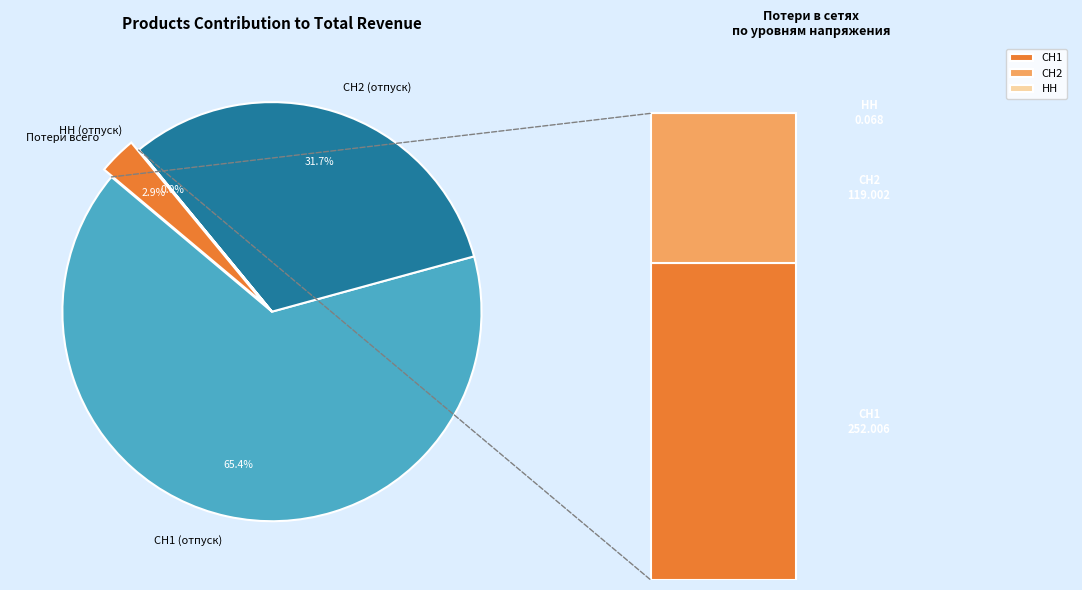

Rank the categories by Потери в сетях value from highest to lowest.

СН1, СН2, НН